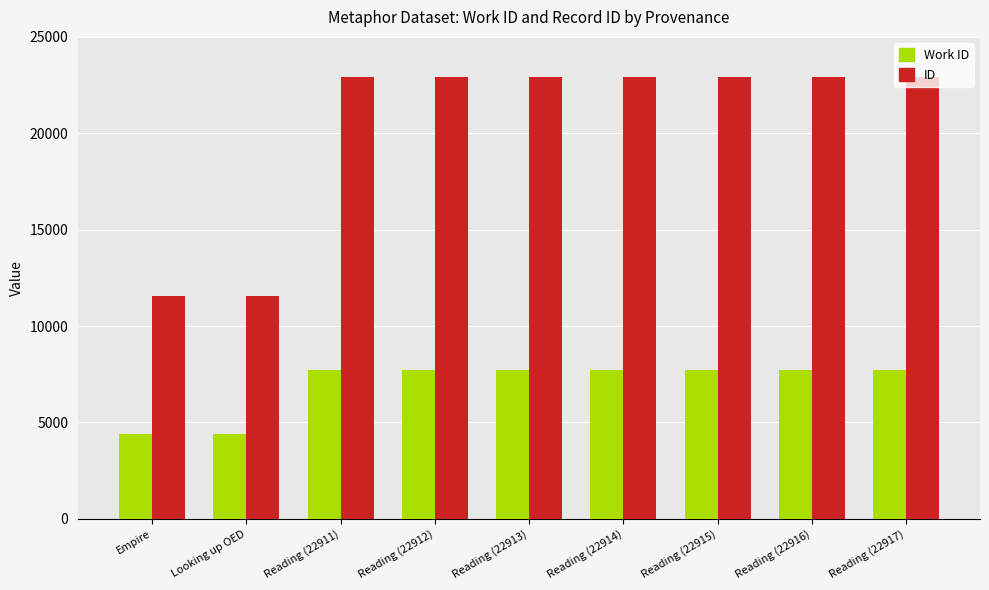

What is the label of the 2nd bar from the right?

Reading (22916)